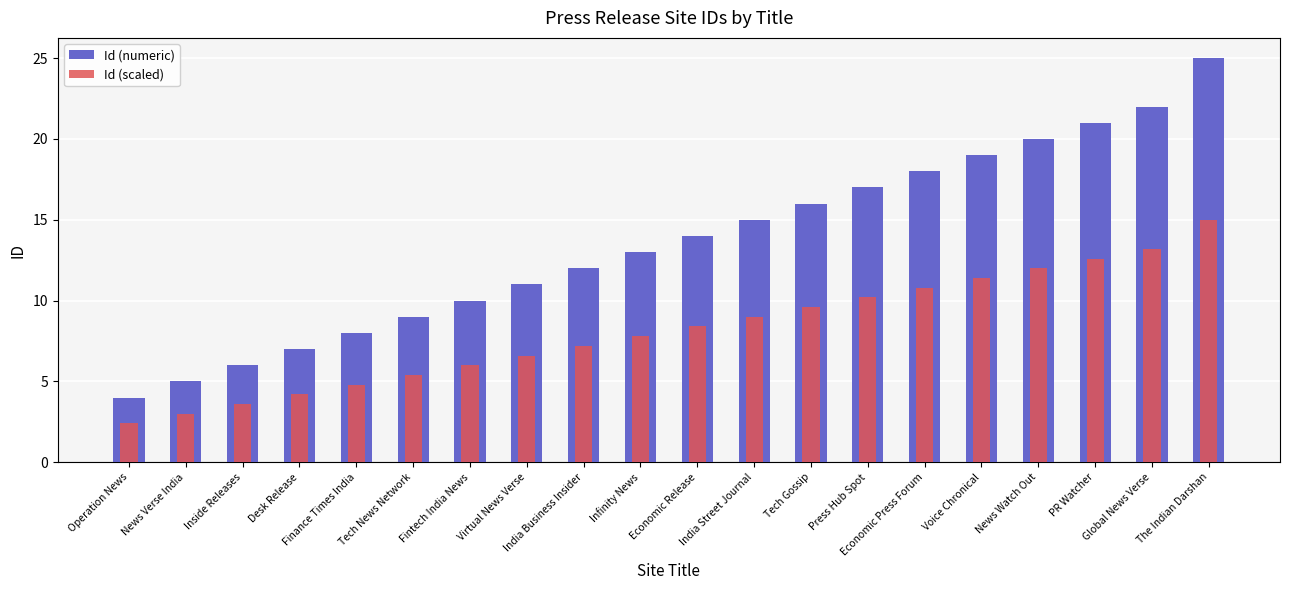

How many bars are there in total?

40